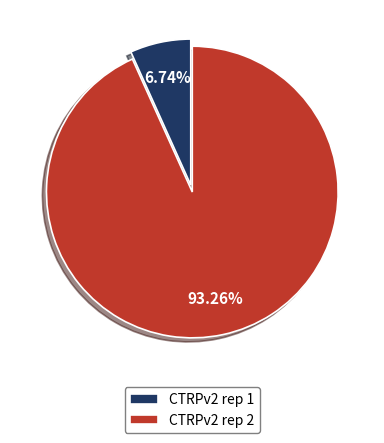

What is the largest slice in the pie chart?

CTRPv2 rep 2